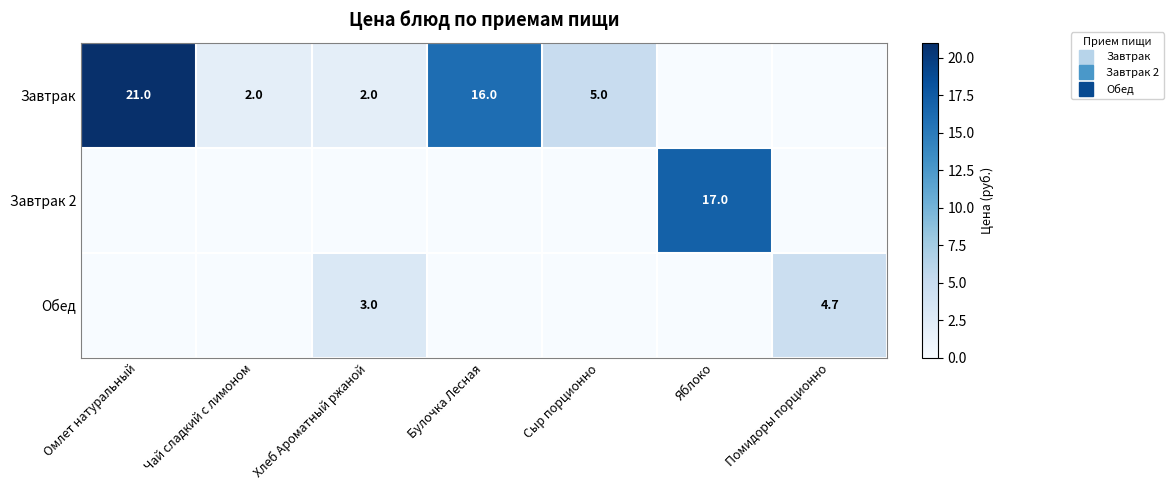

What is the difference between the maximum and minimum values in the Завтрак series?

21.0